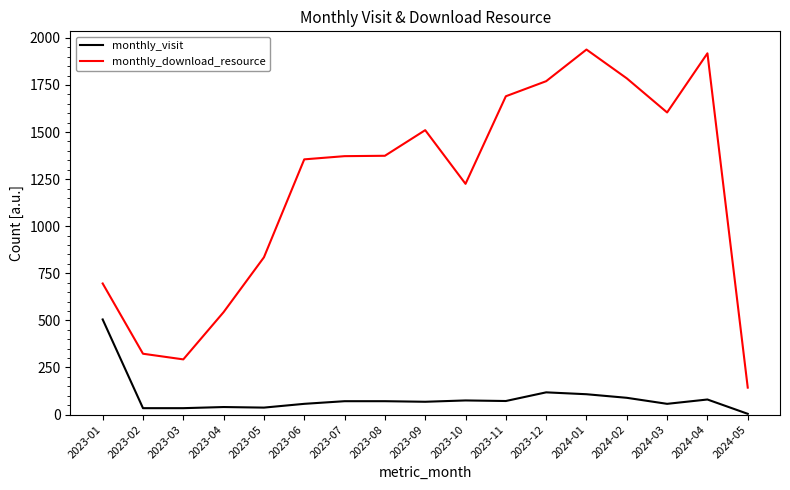

At which label does monthly_visit reach its peak?

2023-01